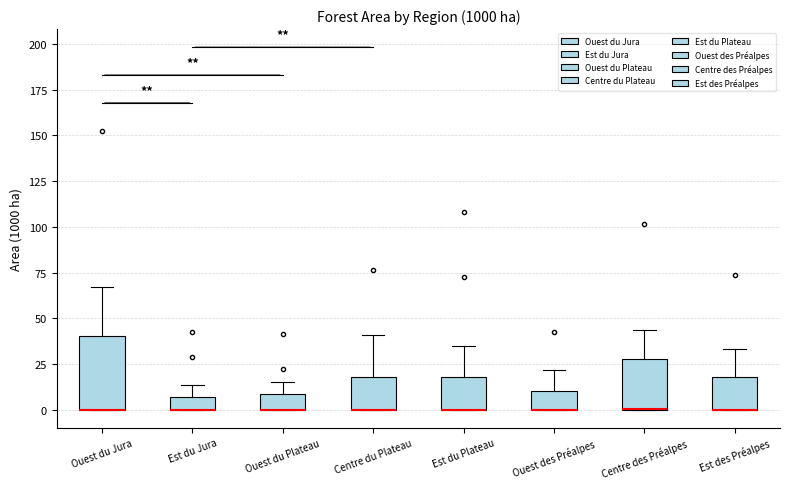

Which box is the tallest, from its lower edge to its upper edge?

Ouest du Jura